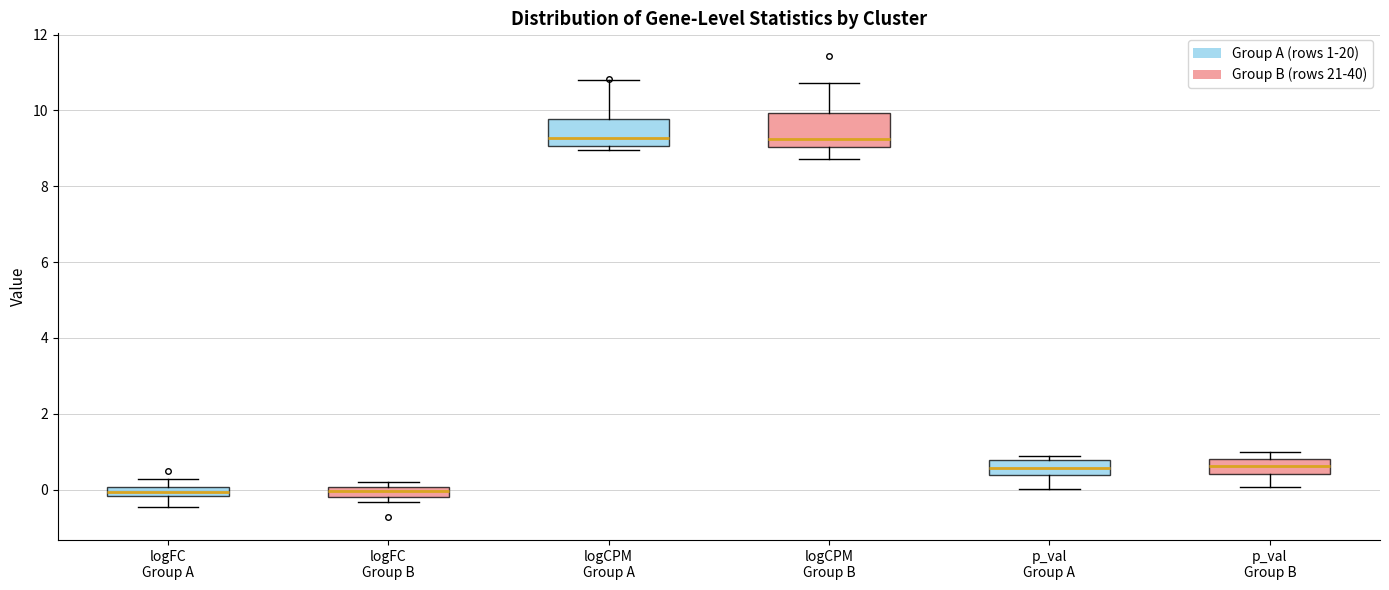

Where is the upper edge of the box for logCPM Group B on the y-axis? The values are not printed on the chart, so give them approximately, as read against the axis.

10.0